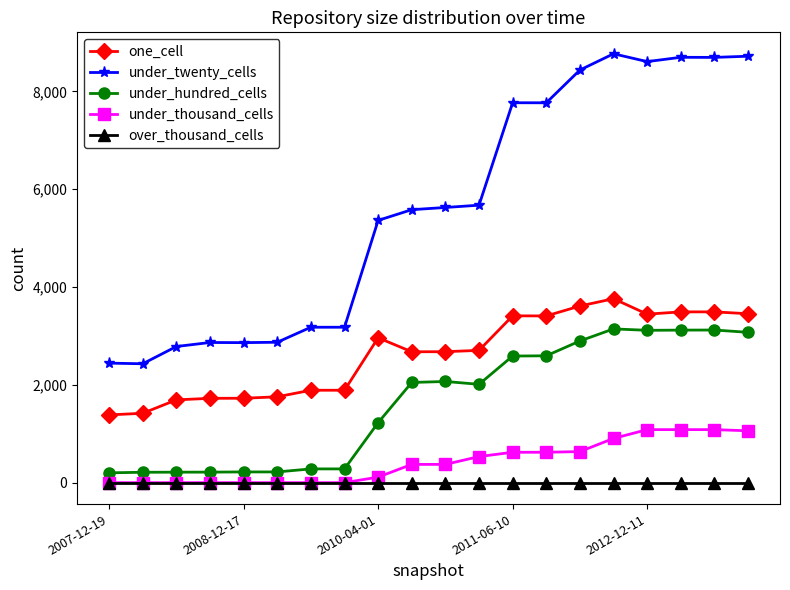

True or false: one_cell and under_twenty_cells intersect in this chart.

False